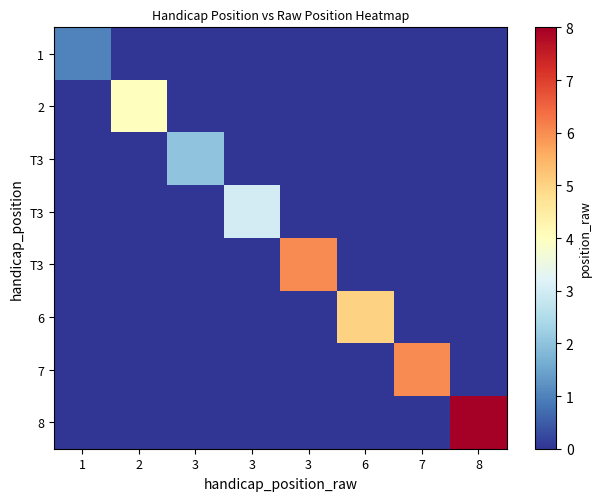

Which has a higher value, 6 or 8?

6